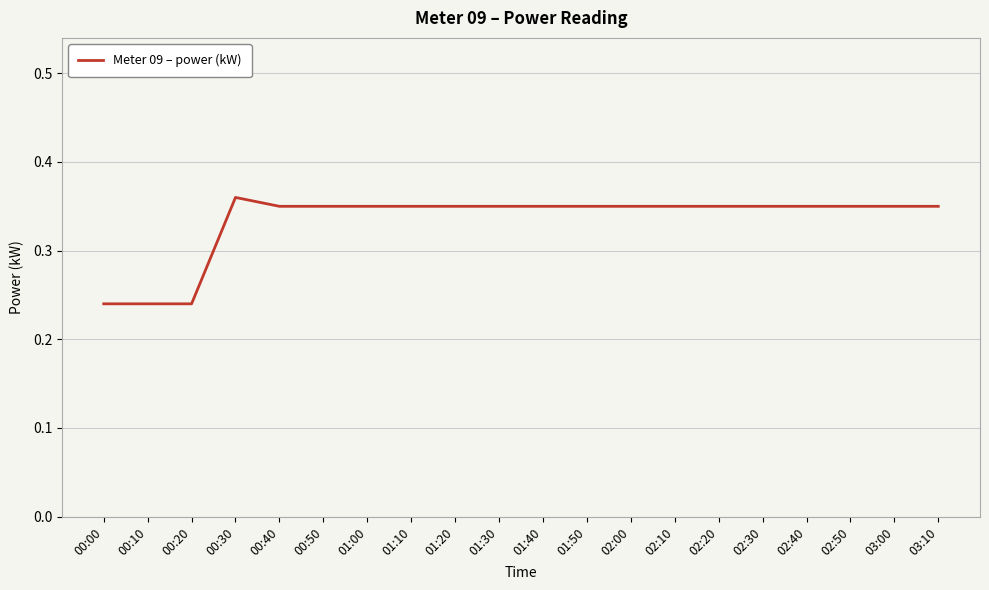

What position from the right is 01:30?

11